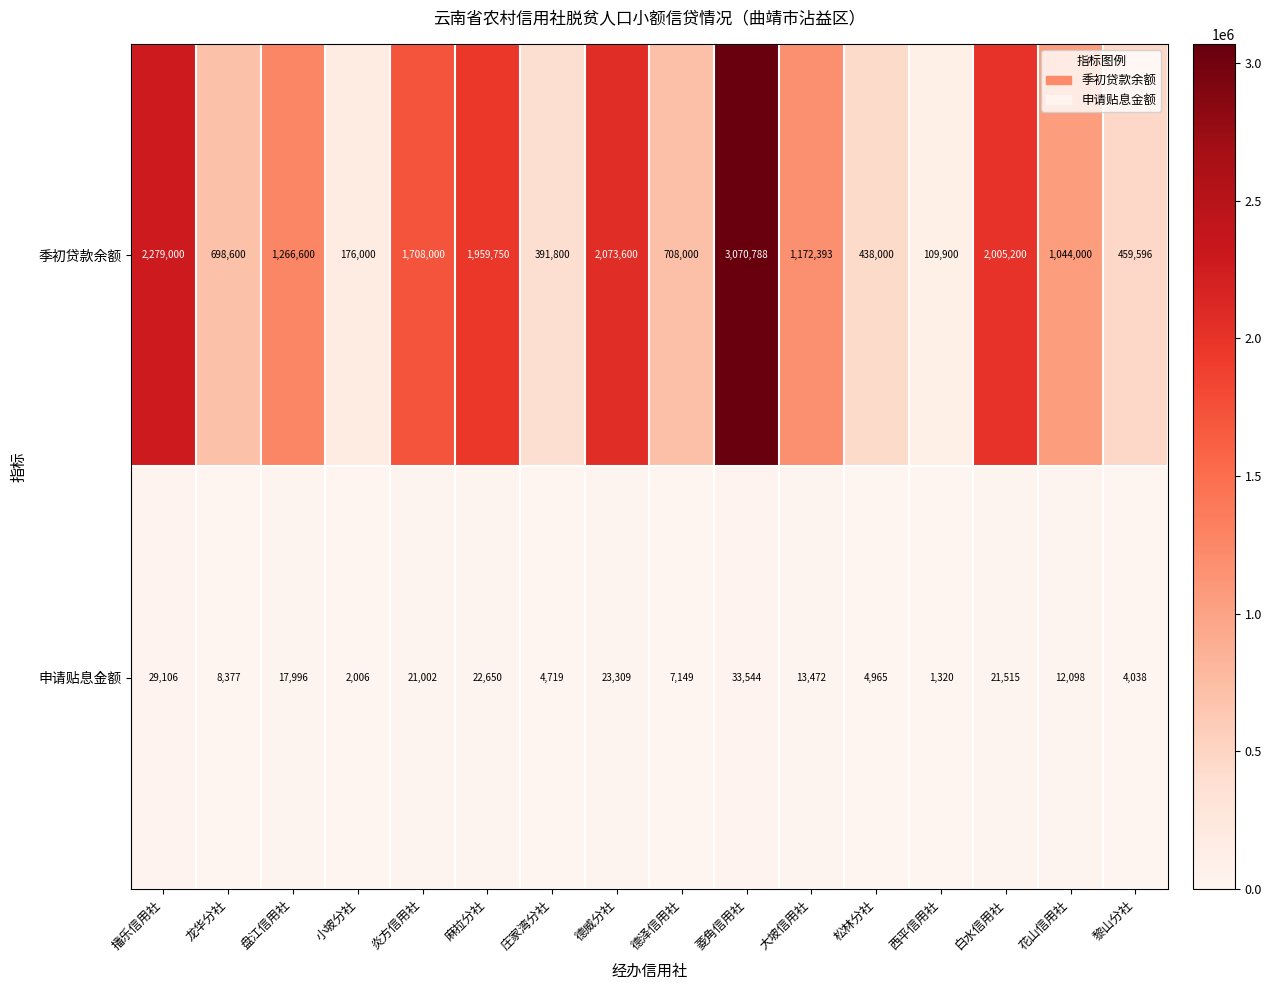

What is the smallest value displayed?

1320